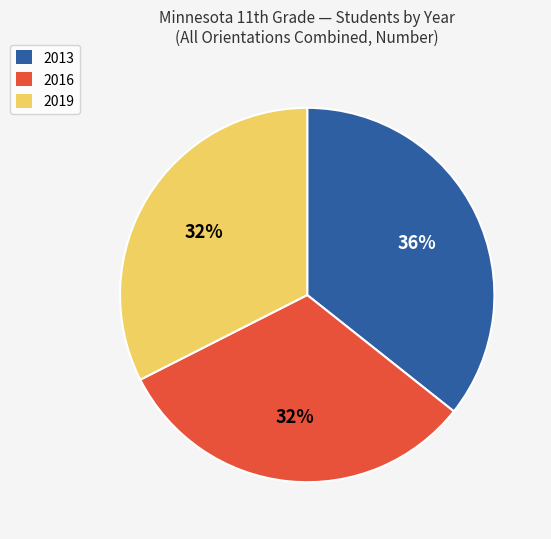

To the nearest percent, what percentage of the pie is 2013?

36%